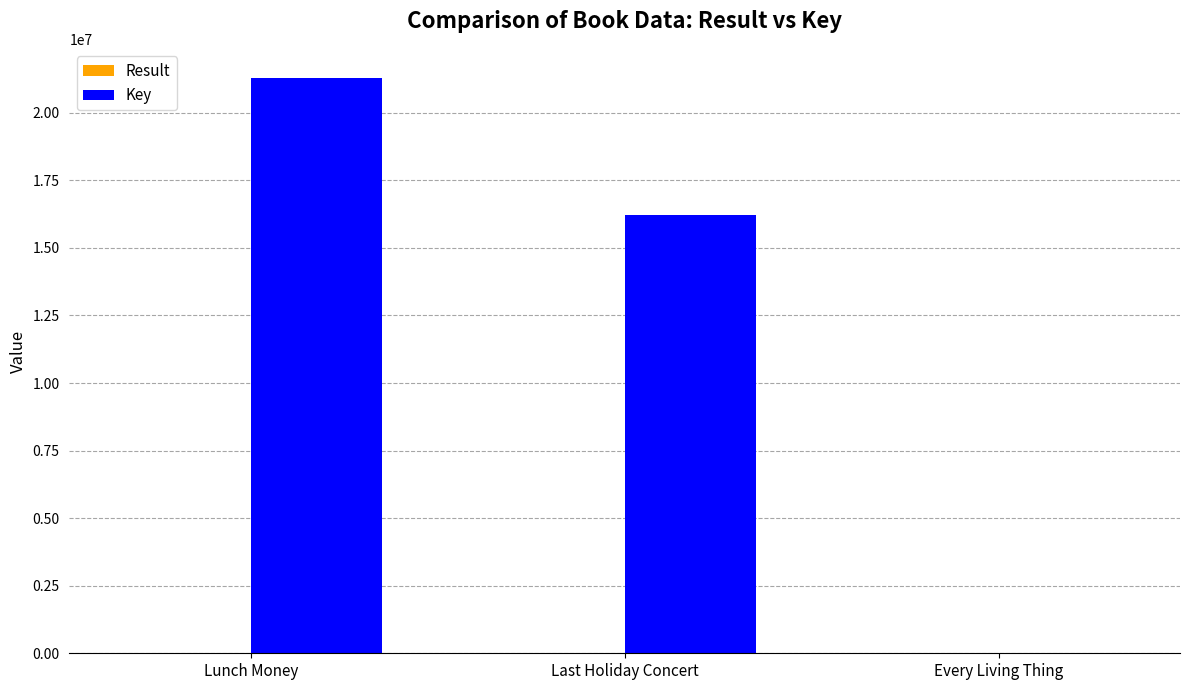

How many categories are shown in the chart?

3